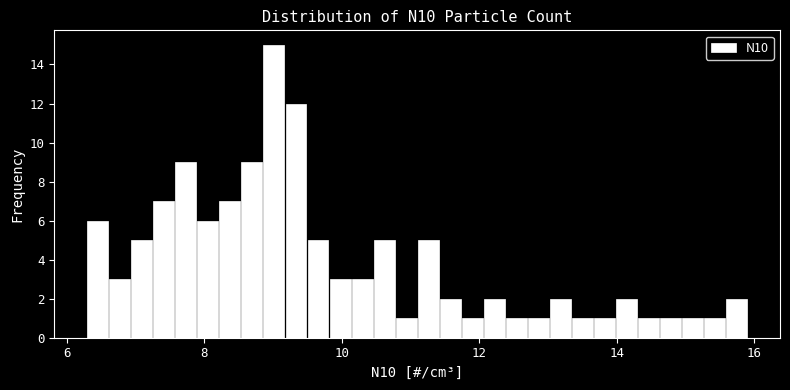

Around what value on the x-axis is the tallest bar? Give the approximate position of its centre, as read against the axis.

9.0